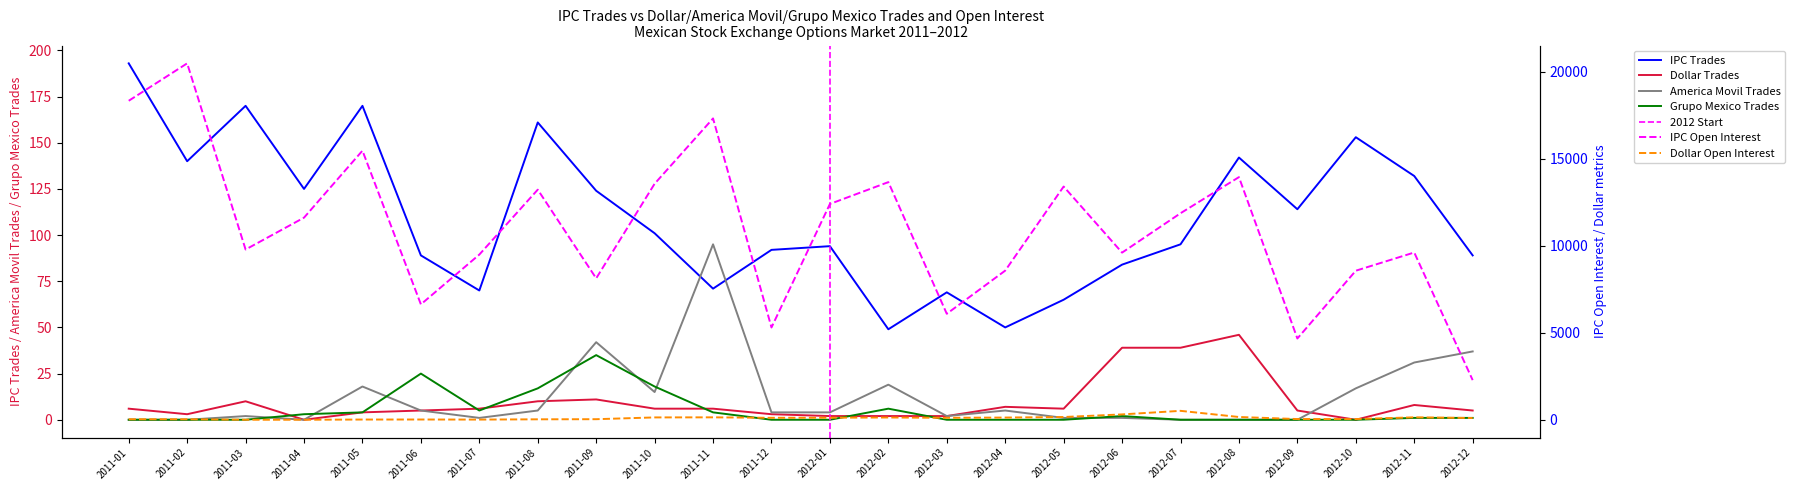

True or false: Dollar Trades and America Movil Trades cross at least once.

True